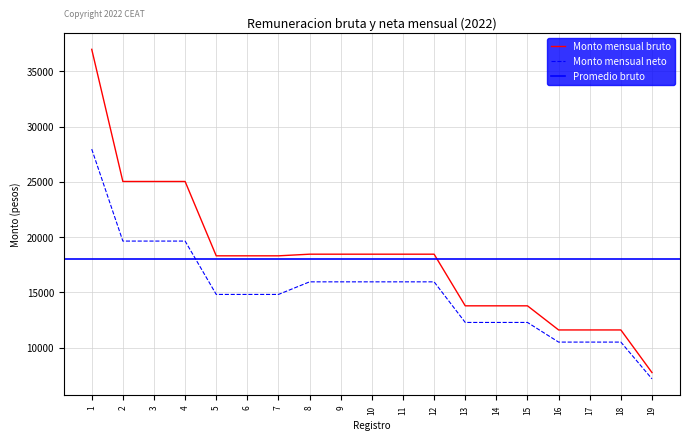

Which category has the highest value in the Monto mensual bruto series?

1